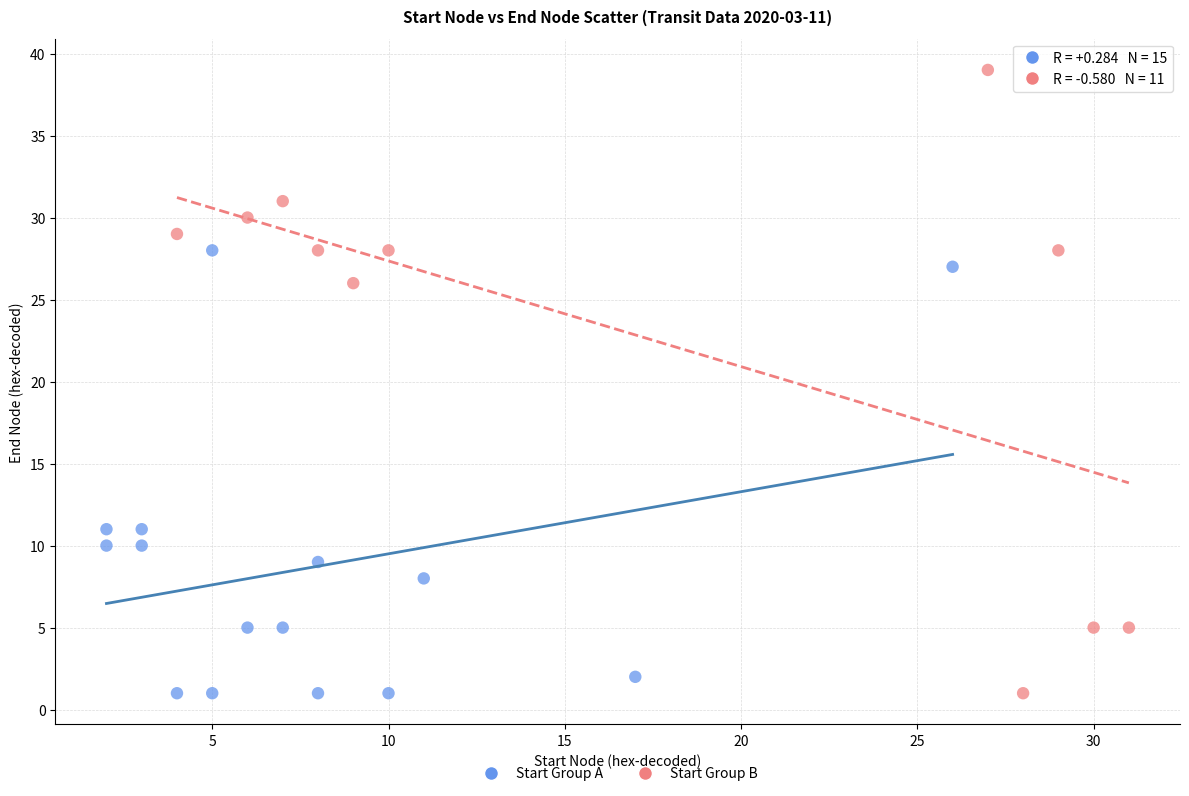

What are all the series names shown in the legend?

Start Group A, Start Group B